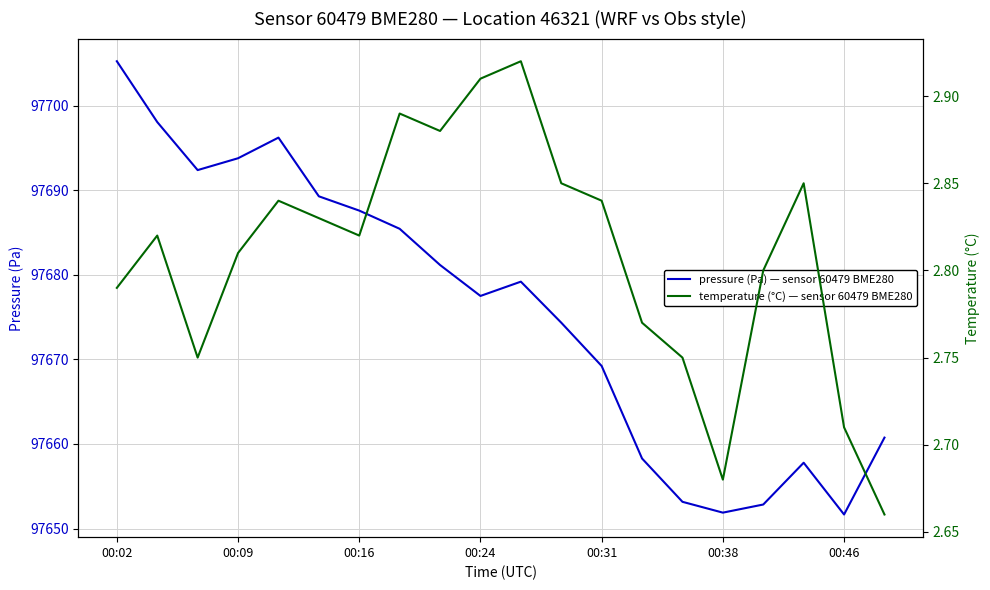

What is the value of the temperature (°C) — sensor 60479 BME280 point at the 18th from the left?

2.9